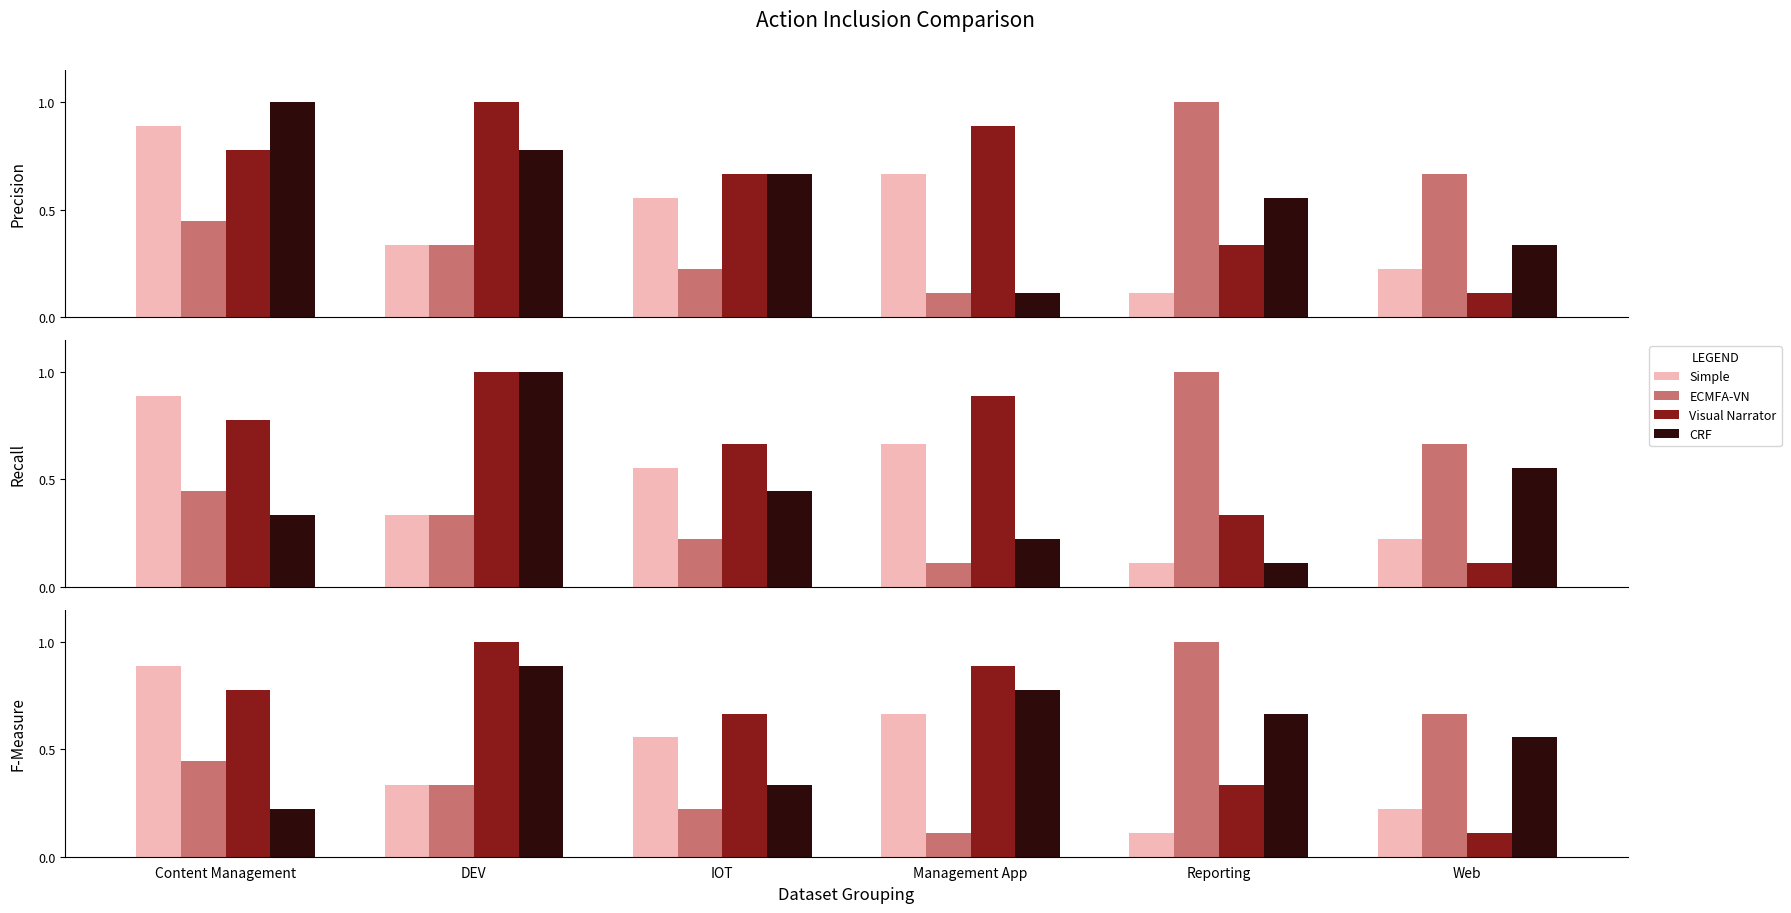

How many distinct data groups are displayed?

4